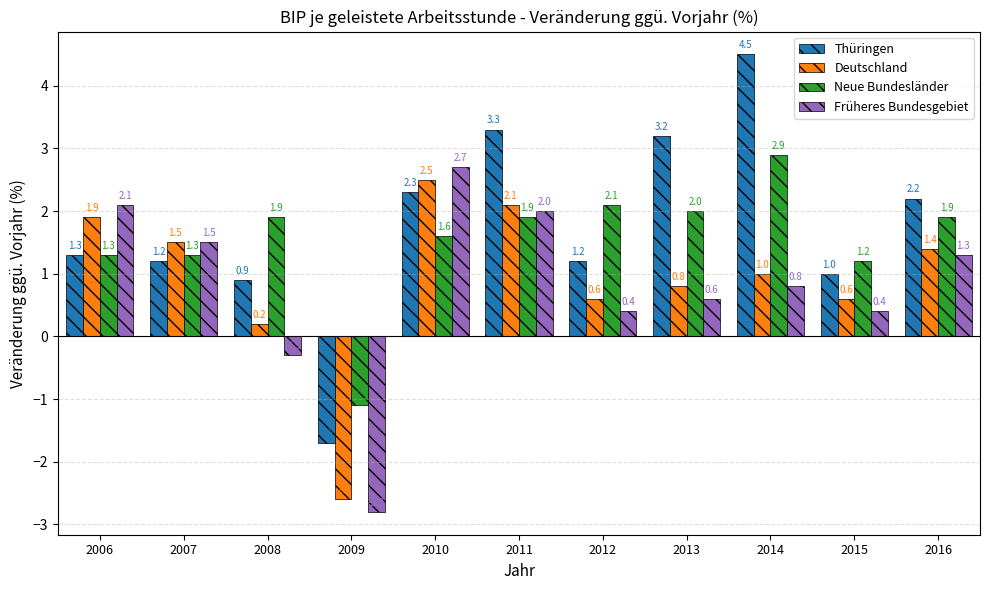

Is it true that Früheres Bundesgebiet equals 2.7 at 2007?

False